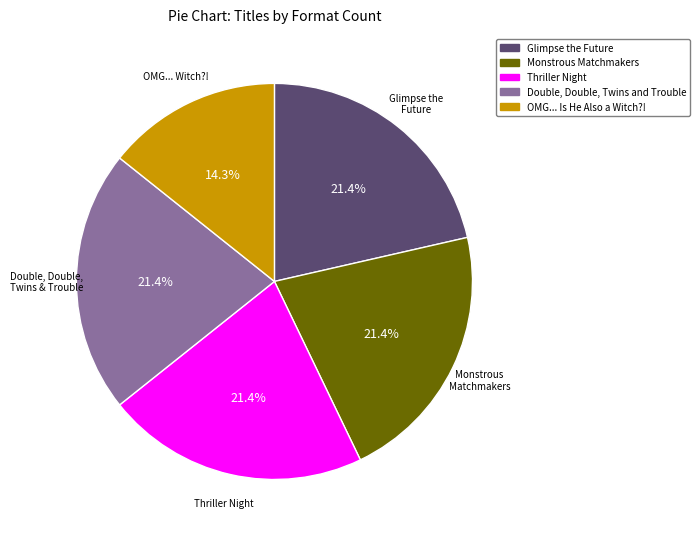

To the nearest percent, what is the average slice percentage?

20%